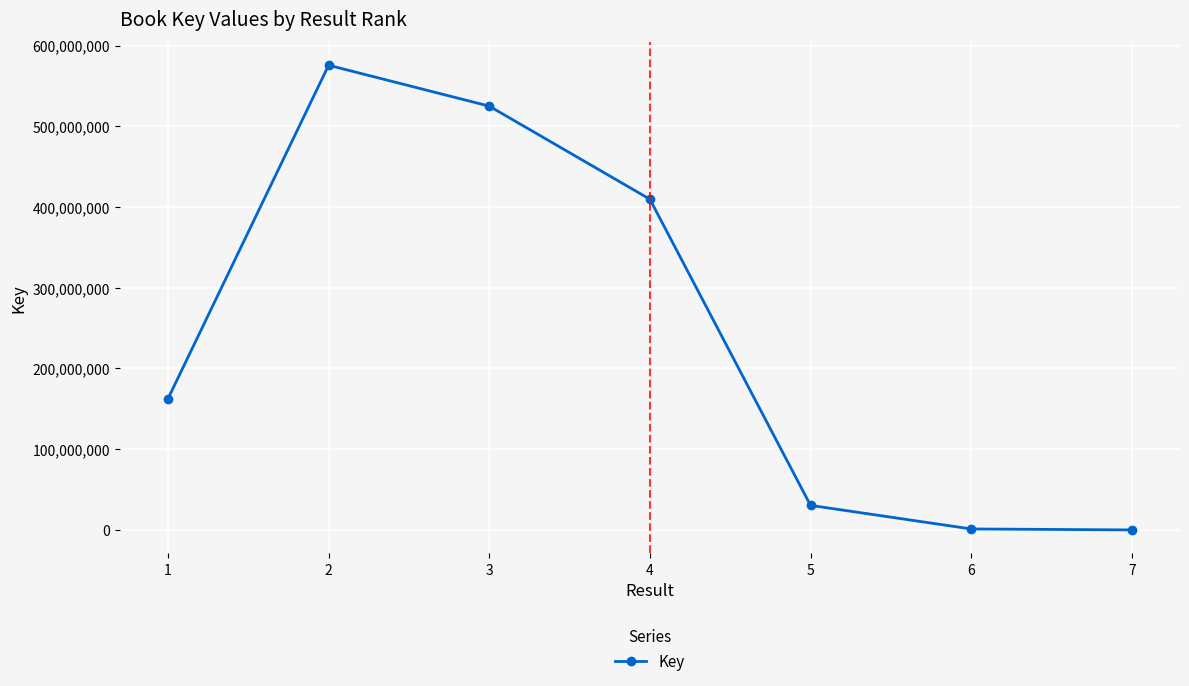

At which category does the chart reach its peak across all series?

2